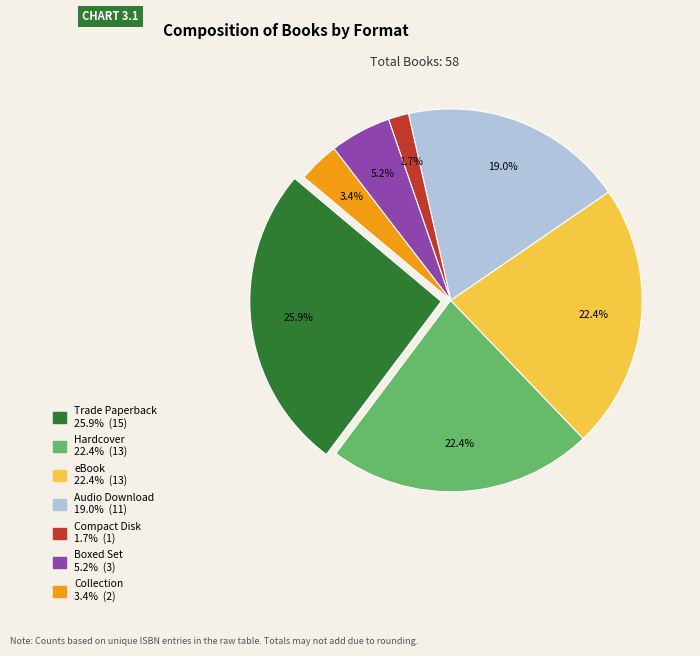

Does any single category account for the majority?

No